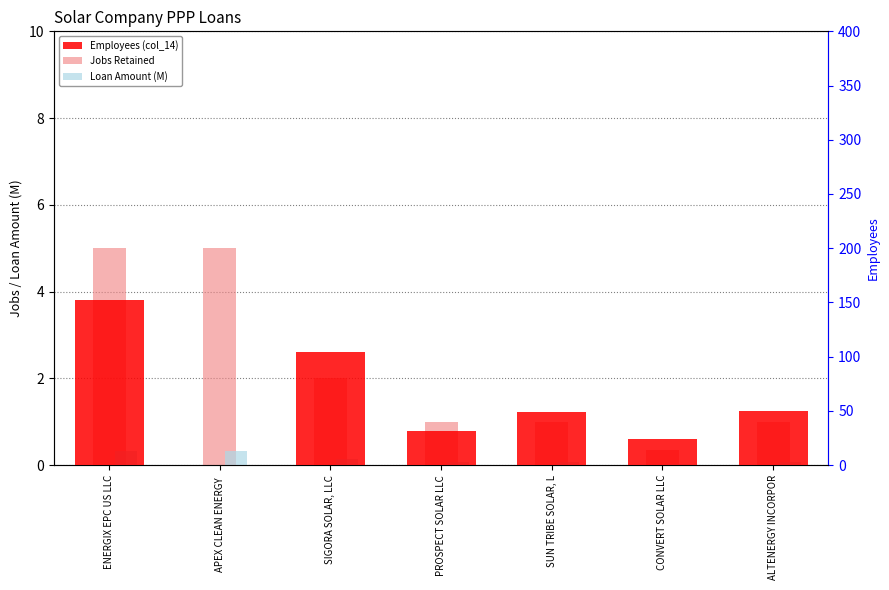

Reading left to right, transcribe all the data shown in this chart.

Jobs Retained: ENERGIX EPC US LLC=5.0	APEX CLEAN ENERGY =5.0	SIGORA SOLAR, LLC=2.0	PROSPECT SOLAR LLC=1.0	SUN TRIBE SOLAR, L=1.0	CONVERT SOLAR LLC=0.3	ALTENERGY INCORPOR=1.0
Loan Amount (M): ENERGIX EPC US LLC=0.3	APEX CLEAN ENERGY =0.3	SIGORA SOLAR, LLC=0.1	PROSPECT SOLAR LLC=0.1	SUN TRIBE SOLAR, L=0.1	CONVERT SOLAR LLC=0.0	ALTENERGY INCORPOR=0.1
Employees (col_14): ENERGIX EPC US LLC=152.0	APEX CLEAN ENERGY =0.0	SIGORA SOLAR, LLC=104.0	PROSPECT SOLAR LLC=31.0	SUN TRIBE SOLAR, L=49.0	CONVERT SOLAR LLC=24.0	ALTENERGY INCORPOR=50.0